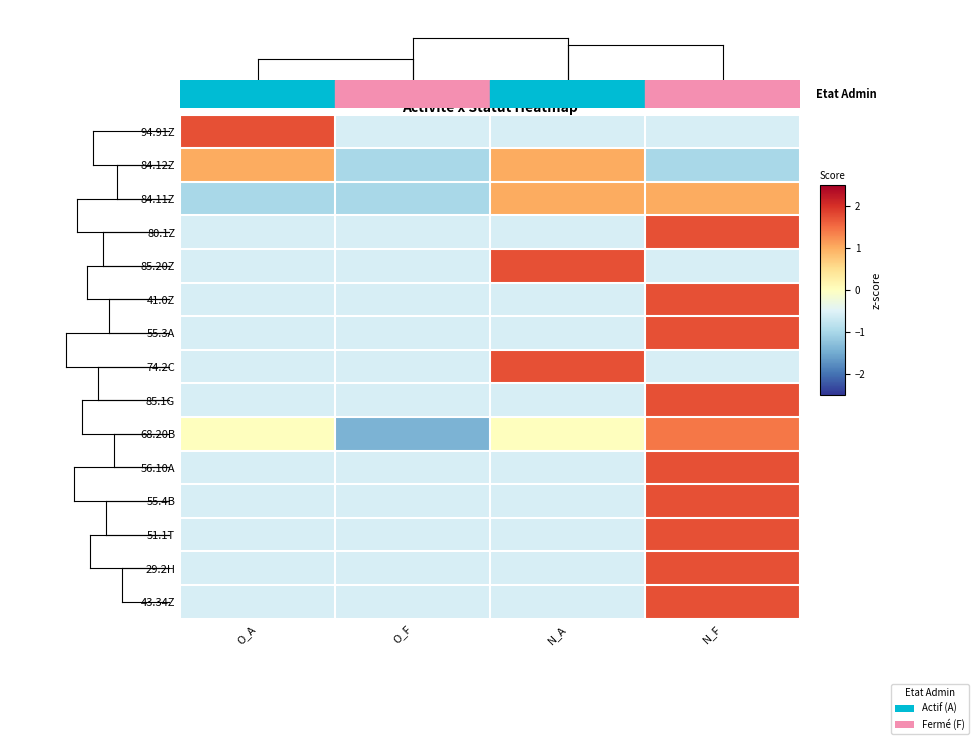

Reading left to right, list all the values displayed in this chart.

94.91Z: O_A=1.7	O_F=-0.6	N_A=-0.6	N_F=-0.6
84.12Z: O_A=1.0	O_F=-1.0	N_A=1.0	N_F=-1.0
84.11Z: O_A=-1.0	O_F=-1.0	N_A=1.0	N_F=1.0
80.1Z: O_A=-0.6	O_F=-0.6	N_A=-0.6	N_F=1.7
85.20Z: O_A=-0.6	O_F=-0.6	N_A=1.7	N_F=-0.6
41.0Z: O_A=-0.6	O_F=-0.6	N_A=-0.6	N_F=1.7
55.3A: O_A=-0.6	O_F=-0.6	N_A=-0.6	N_F=1.7
74.2C: O_A=-0.6	O_F=-0.6	N_A=1.7	N_F=-0.6
85.1G: O_A=-0.6	O_F=-0.6	N_A=-0.6	N_F=1.7
68.20B: O_A=0.0	O_F=-1.4	N_A=0.0	N_F=1.4
56.10A: O_A=-0.6	O_F=-0.6	N_A=-0.6	N_F=1.7
55.4B: O_A=-0.6	O_F=-0.6	N_A=-0.6	N_F=1.7
51.1T: O_A=-0.6	O_F=-0.6	N_A=-0.6	N_F=1.7
29.2H: O_A=-0.6	O_F=-0.6	N_A=-0.6	N_F=1.7
43.34Z: O_A=-0.6	O_F=-0.6	N_A=-0.6	N_F=1.7